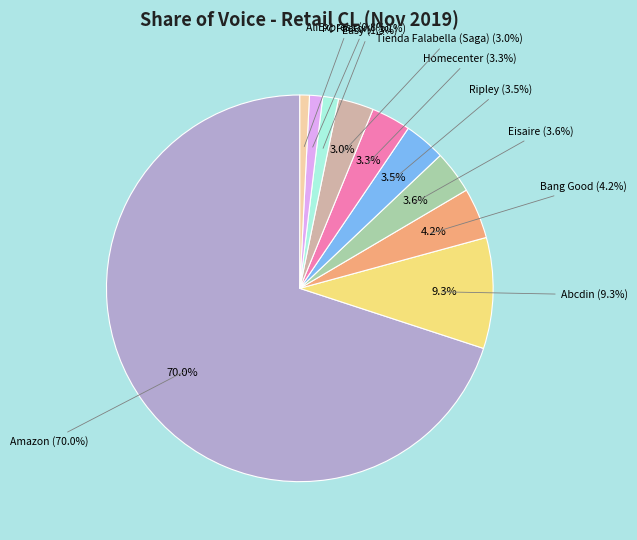

How many segments does this pie chart have?

10